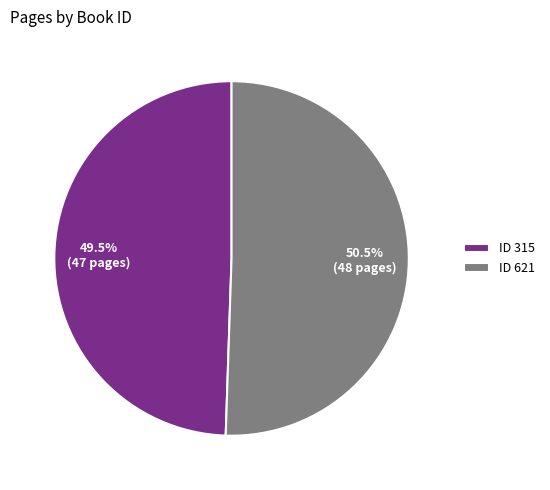

What percentage do ID 315 and ID 621 together represent?

100.0%